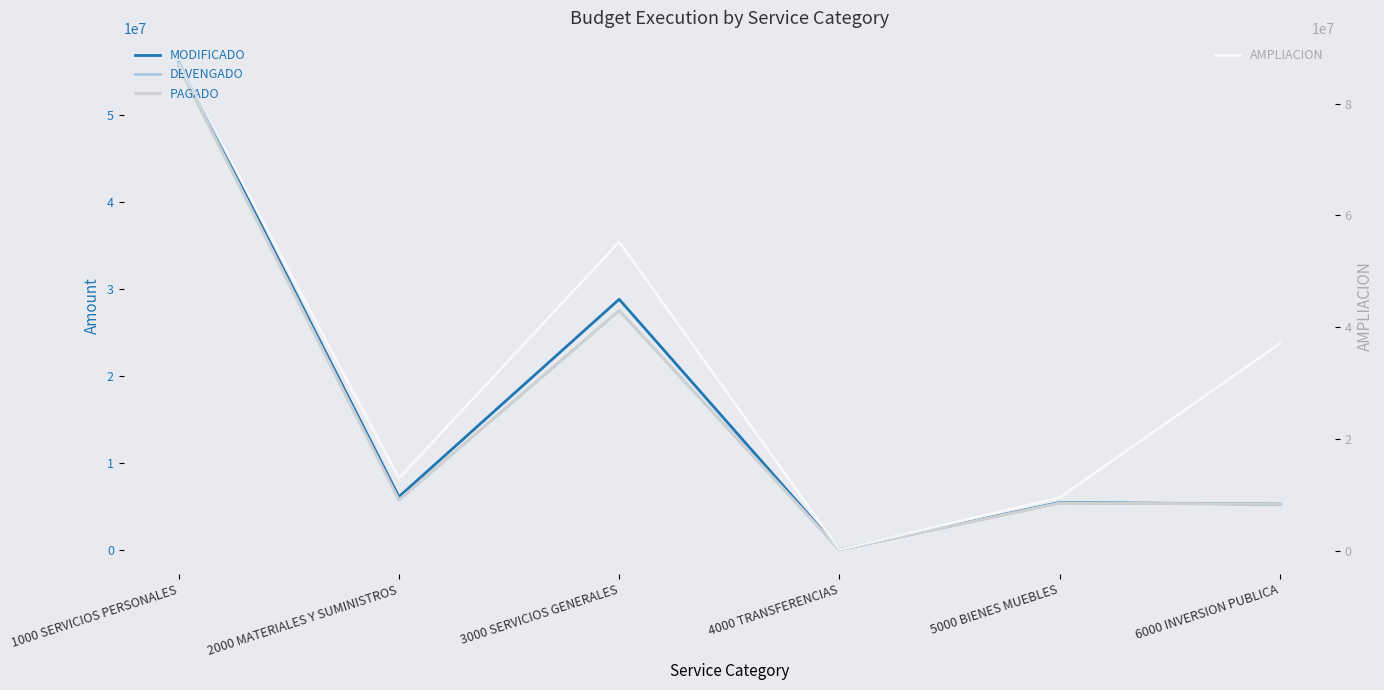

True or false: PAGADO and AMPLIACION cross at least once.

False